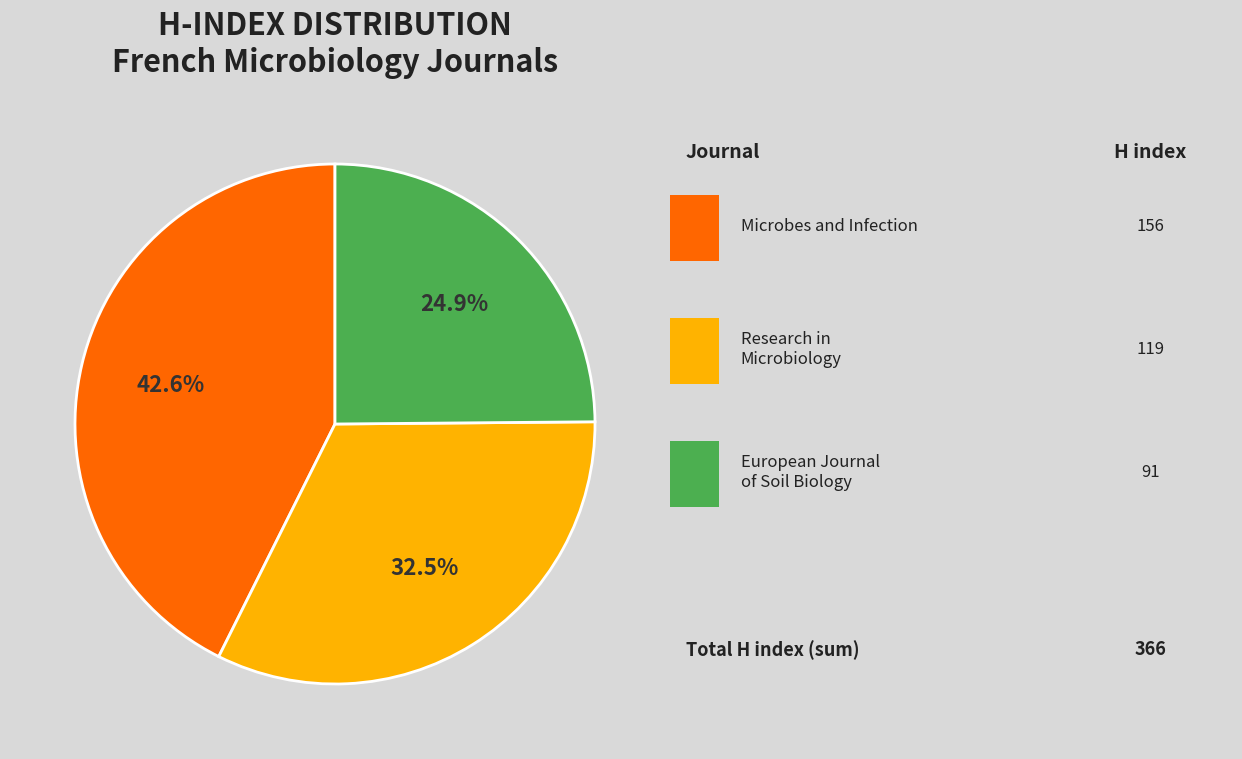

Is there a majority slice in this chart?

No